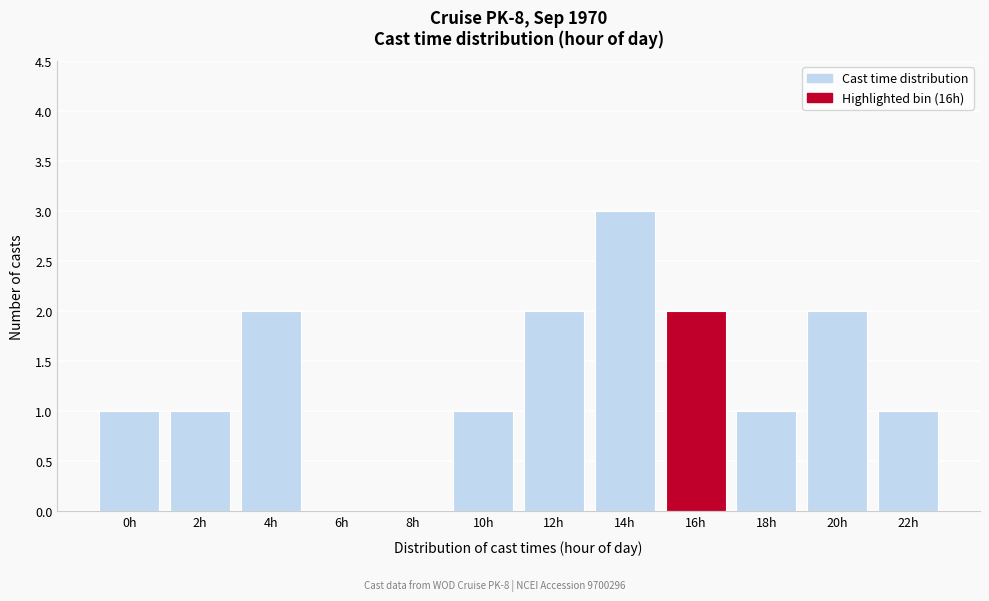

Reading left to right, what are all the values shown in this chart?

0h=1	2h=1	4h=2	6h=0	8h=0	10h=1	12h=2	14h=3	16h=2	18h=1	20h=2	22h=1